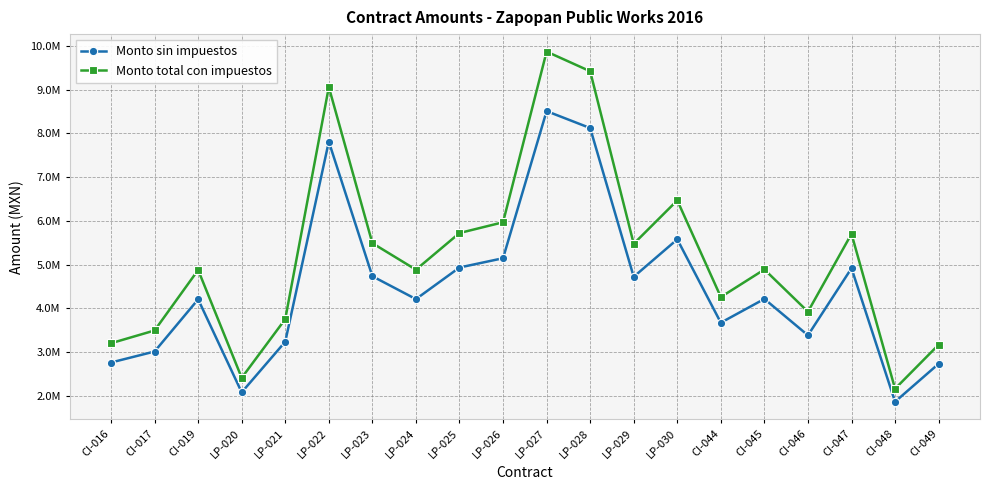

Reading left to right, list all the values displayed in this chart.

Monto sin impuestos: CI-016=2757805.5	CI-017=3009230.0	CI-019=4203194.4	LP-020=2075261.7	LP-021=3233670.8	LP-022=7811550.0	LP-023=4731727.5	LP-024=4208680.0	LP-025=4931715.8	LP-026=5144104.6	LP-027=8510861.2	LP-028=8123358.3	LP-029=4719202.6	LP-030=5576291.6	CI-044=3669005.9	CI-045=4212812.0	CI-046=3379874.1	CI-047=4914770.2	CI-048=1859895.1	CI-049=2728447.2
Monto total con impuestos: CI-016=3199054.4	CI-017=3490706.8	CI-019=4875705.5	LP-020=2407303.6	LP-021=3751058.1	LP-022=9061398.0	LP-023=5488803.9	LP-024=4882068.8	LP-025=5720790.4	LP-026=5967161.4	LP-027=9872599.0	LP-028=9423095.7	LP-029=5474275.0	LP-030=6468498.3	CI-044=4256046.8	CI-045=4886861.9	CI-046=3920654.0	CI-047=5701133.5	CI-048=2157478.3	CI-049=3164998.7